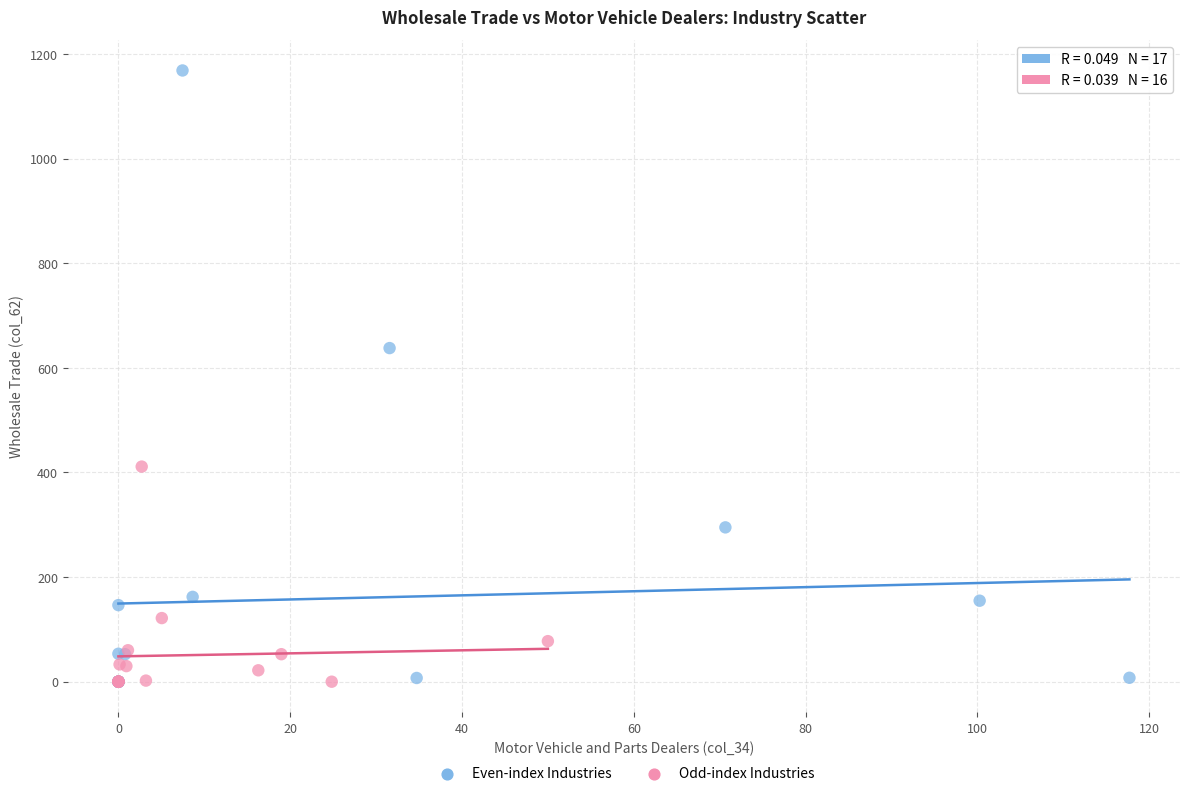

Which series has the largest Y range (max minus min)?

Even-index Industries